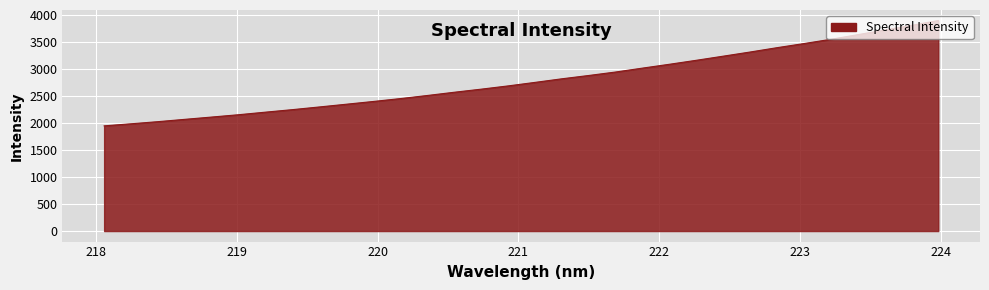

What is the difference between the maximum and minimum values?

1952.9